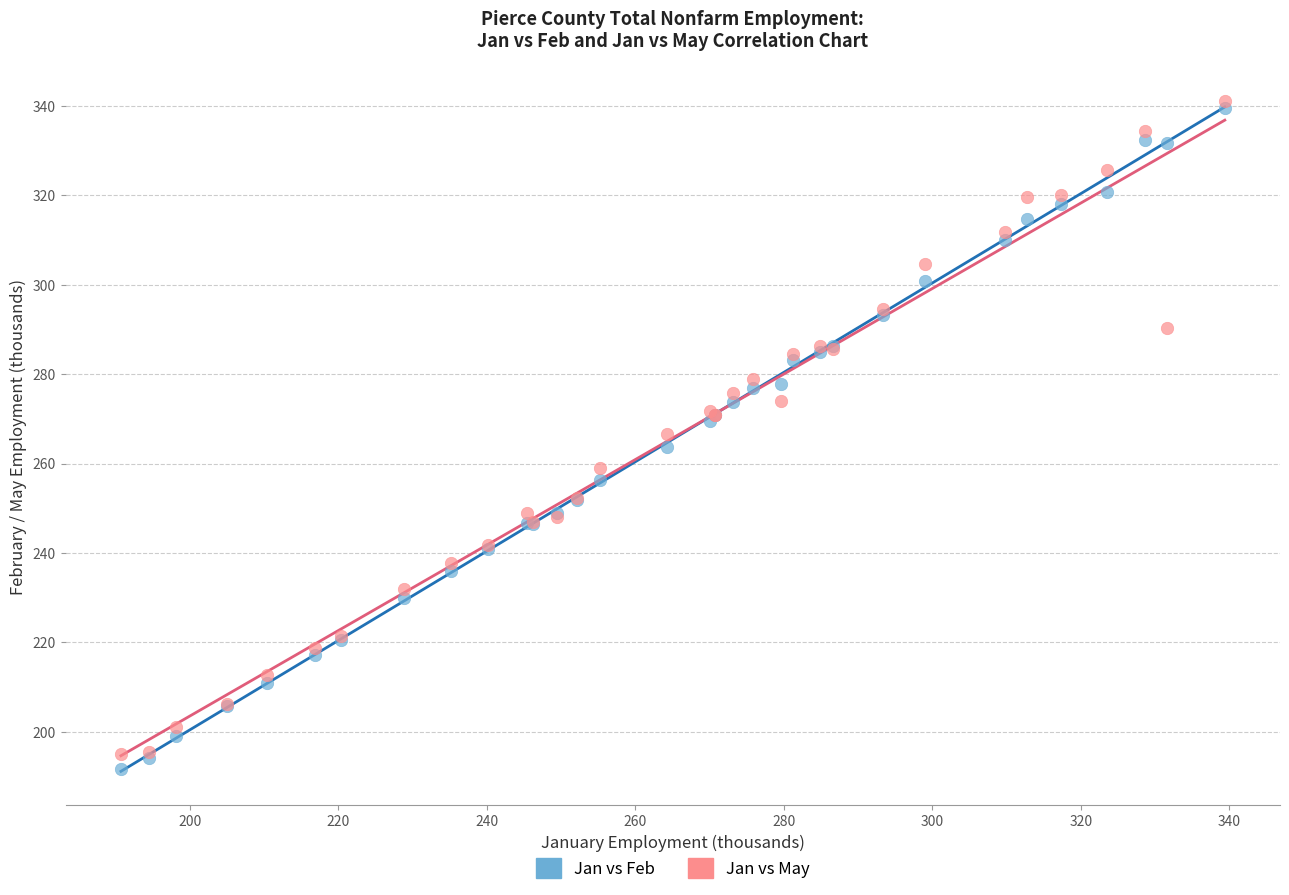

Which series has the largest Y range (max minus min)?

Jan vs Feb